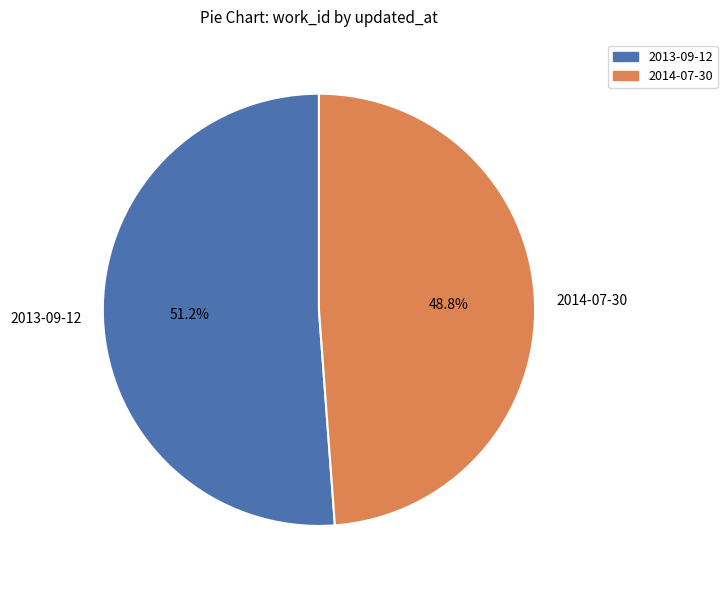

How many segments does this pie chart have?

2